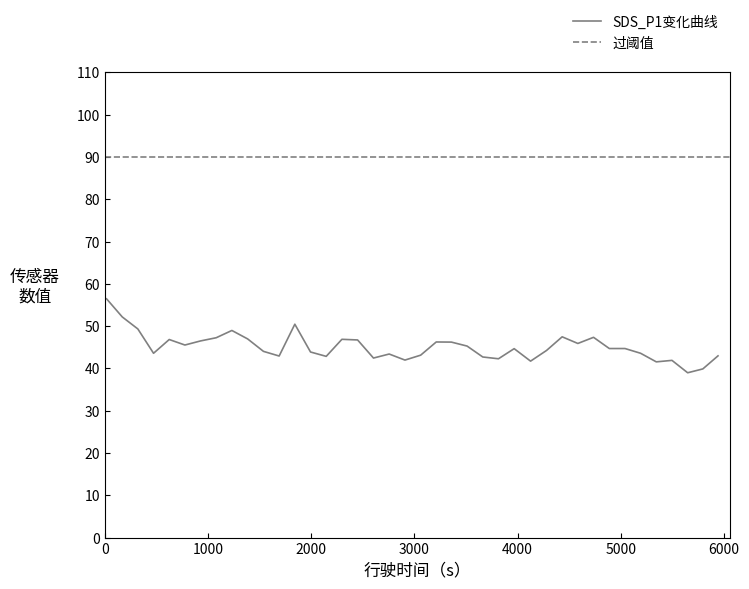

In SDS_P1, how many points are lower than both neighbors (excluding endpoints)?

11